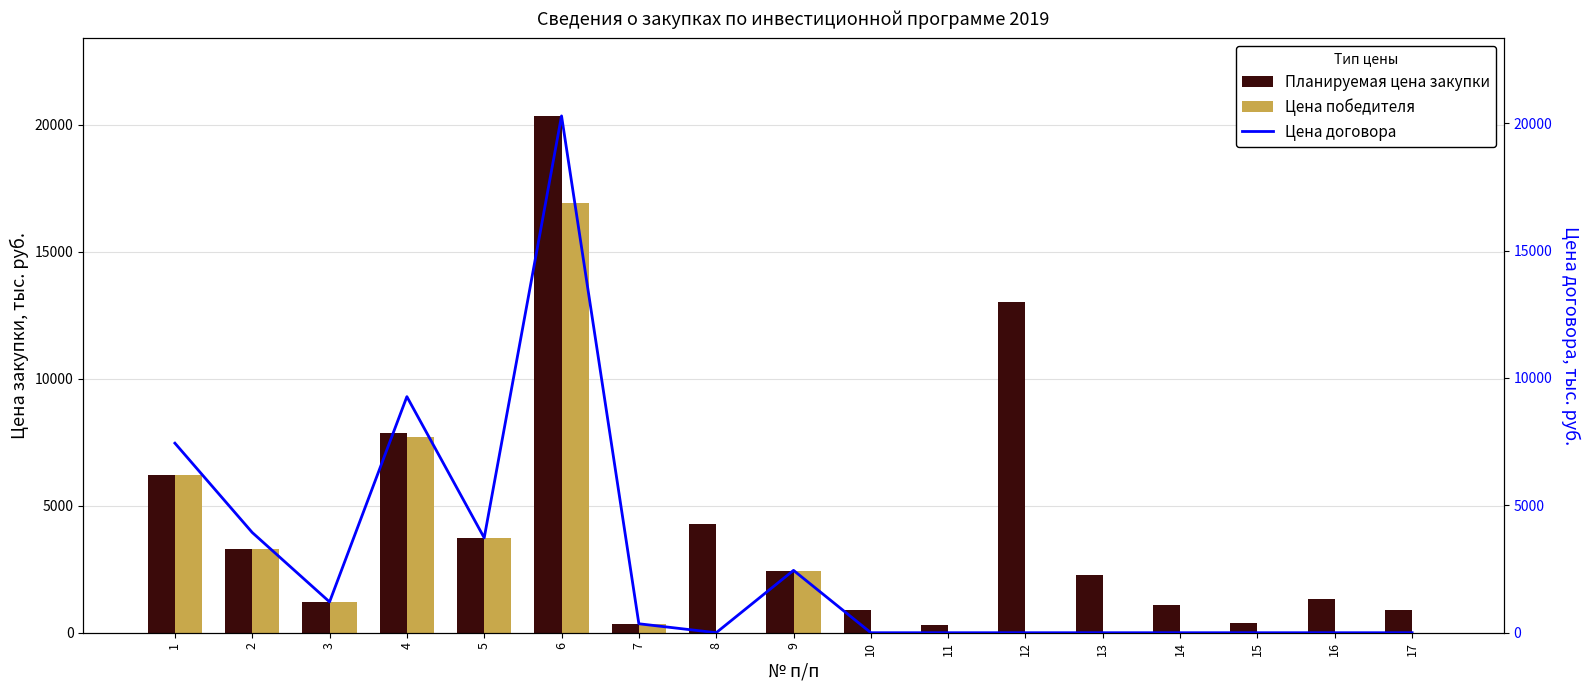

Between 2 and 3, which series saw the biggest shift?

Цена договора